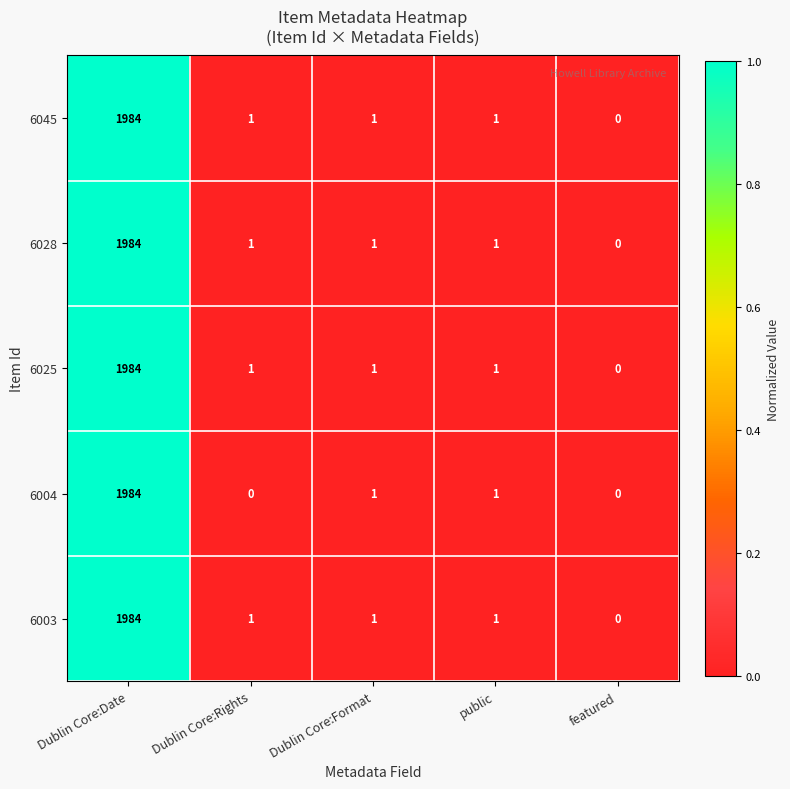

How many series are shown in this chart?

5